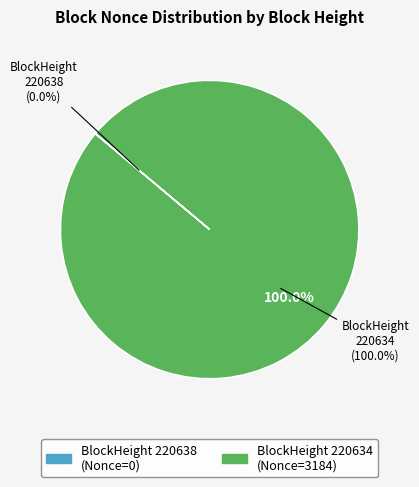

What portion of the pie excludes 220638?

100.0%